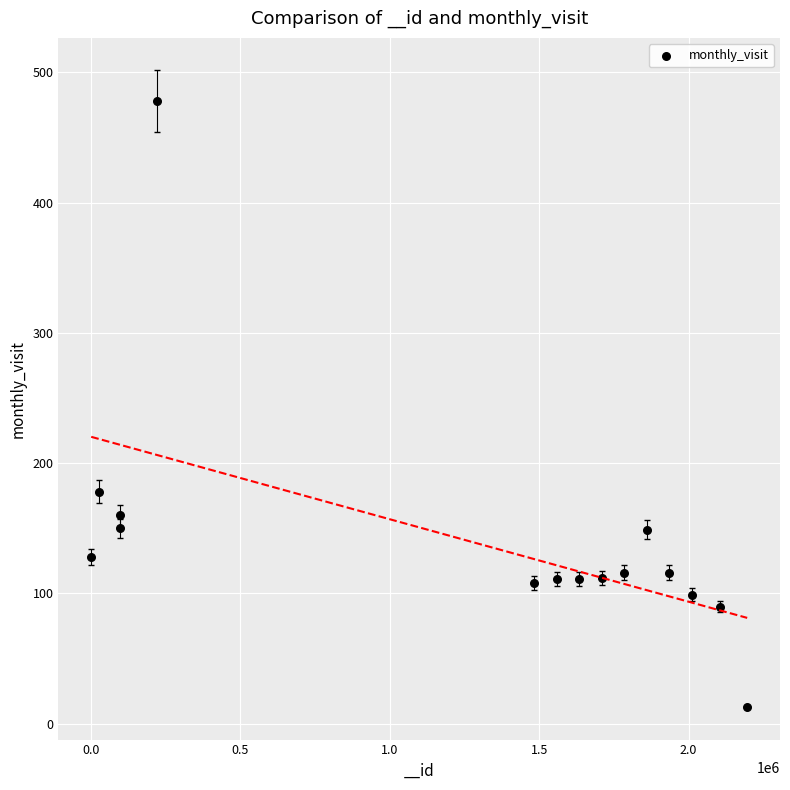

What Y value in the scatter plot is closest to 245?

178